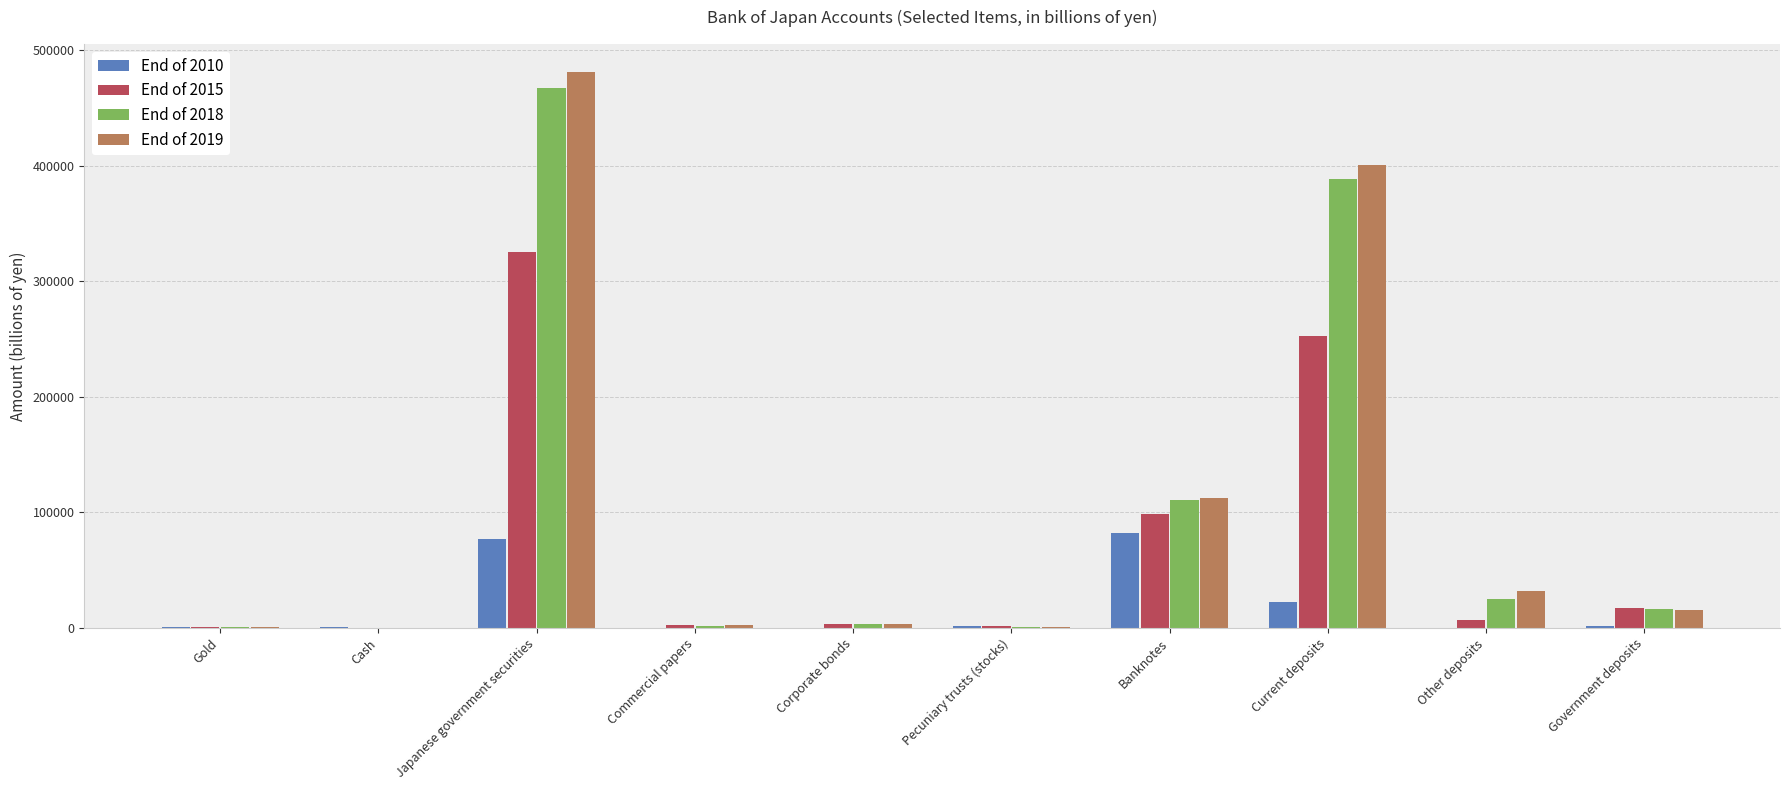

What is the average value of the End of 2018 series?

101524